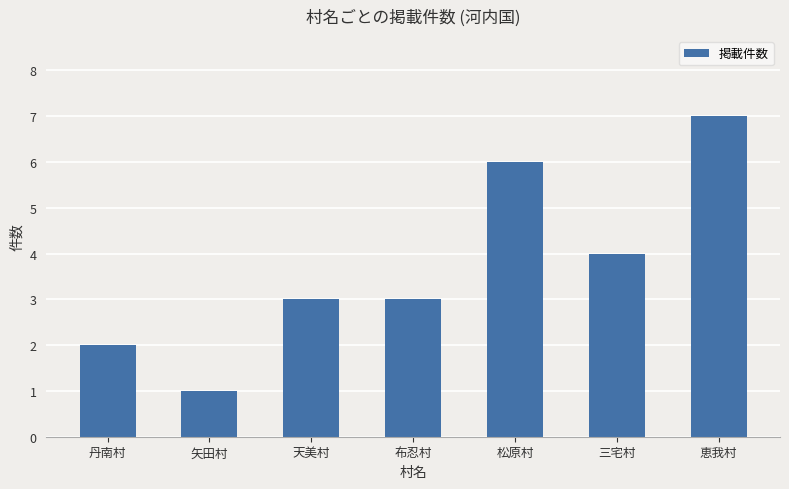

True or false: the data shows 2 at 丹南村.

True